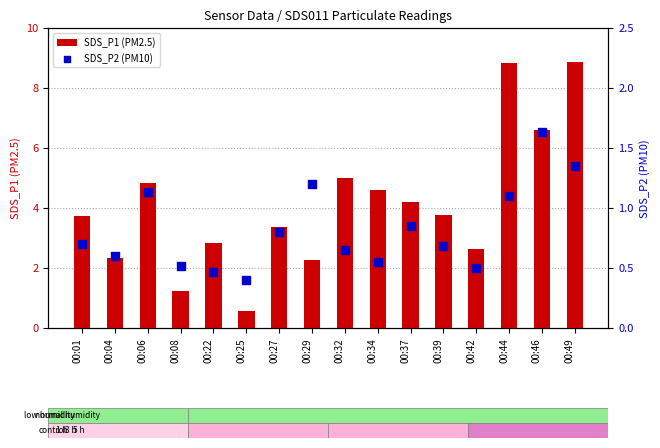

At how many categories does at least one series exceed 3?

10